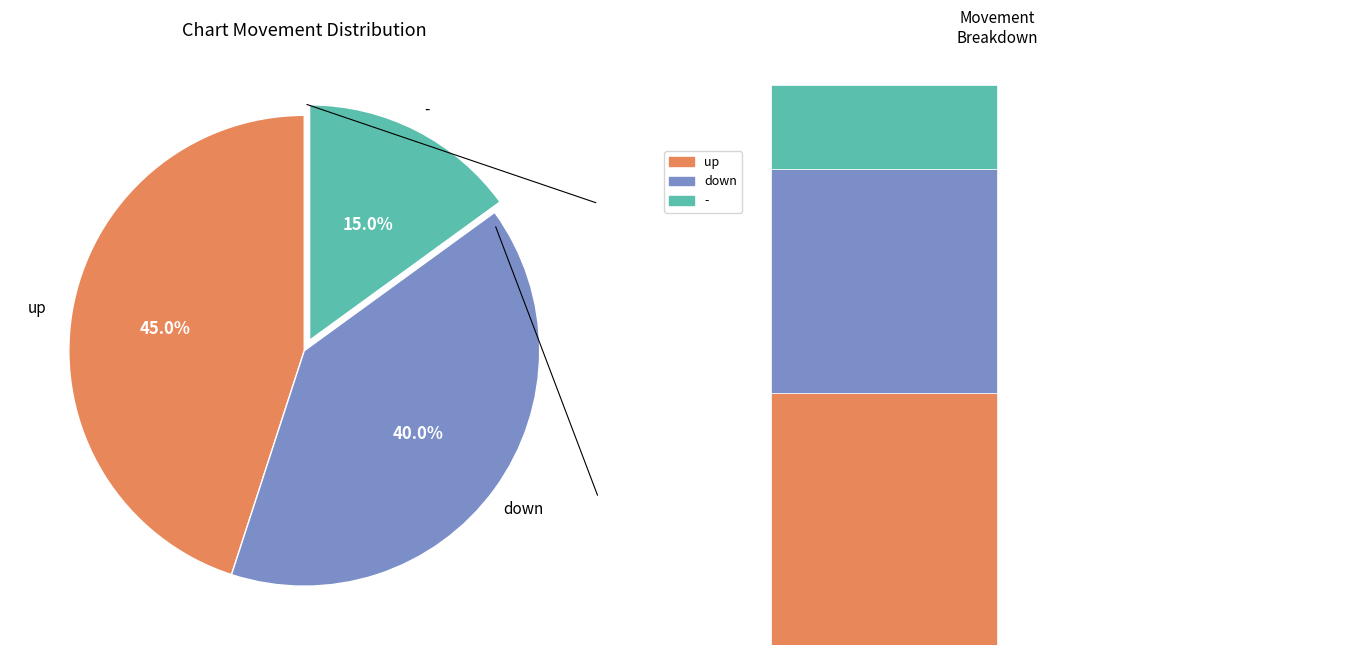

How many slices are in this pie chart?

3